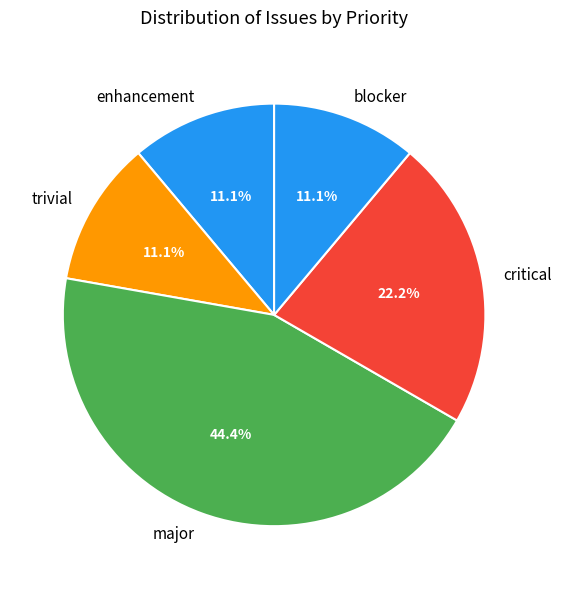

Count the number of slices in the pie.

5